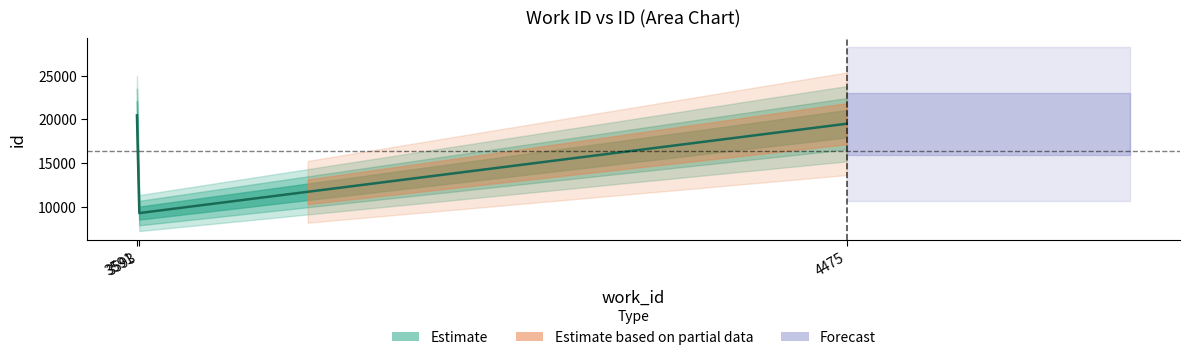

At which label is the value closest to 14887?

4475